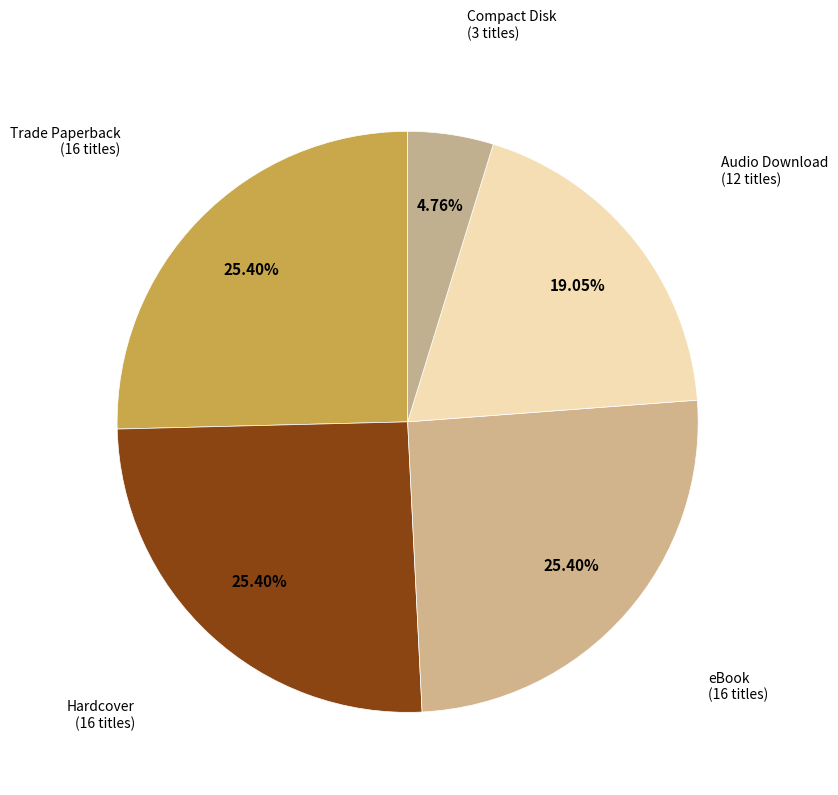

How many segments does this pie chart have?

5